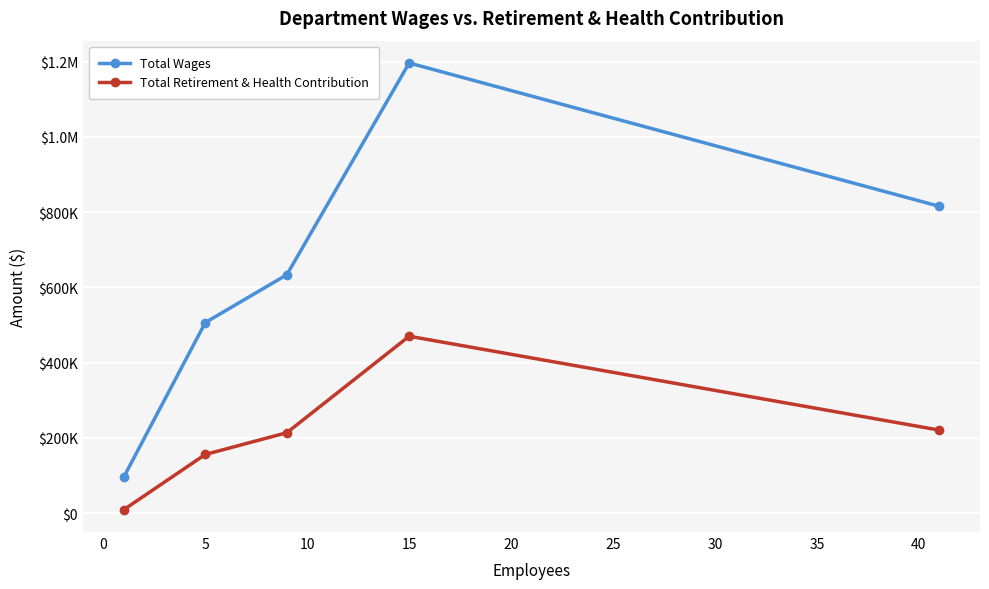

At how many categories does at least one series exceed 1114921?

1